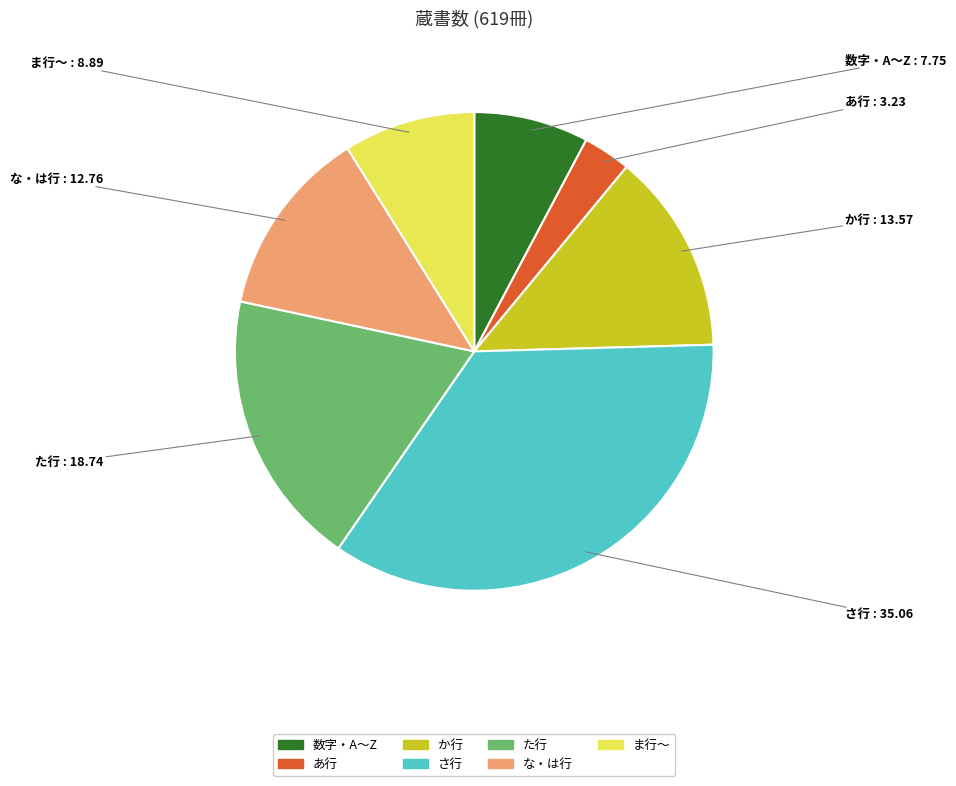

How many slices are in this pie chart?

7